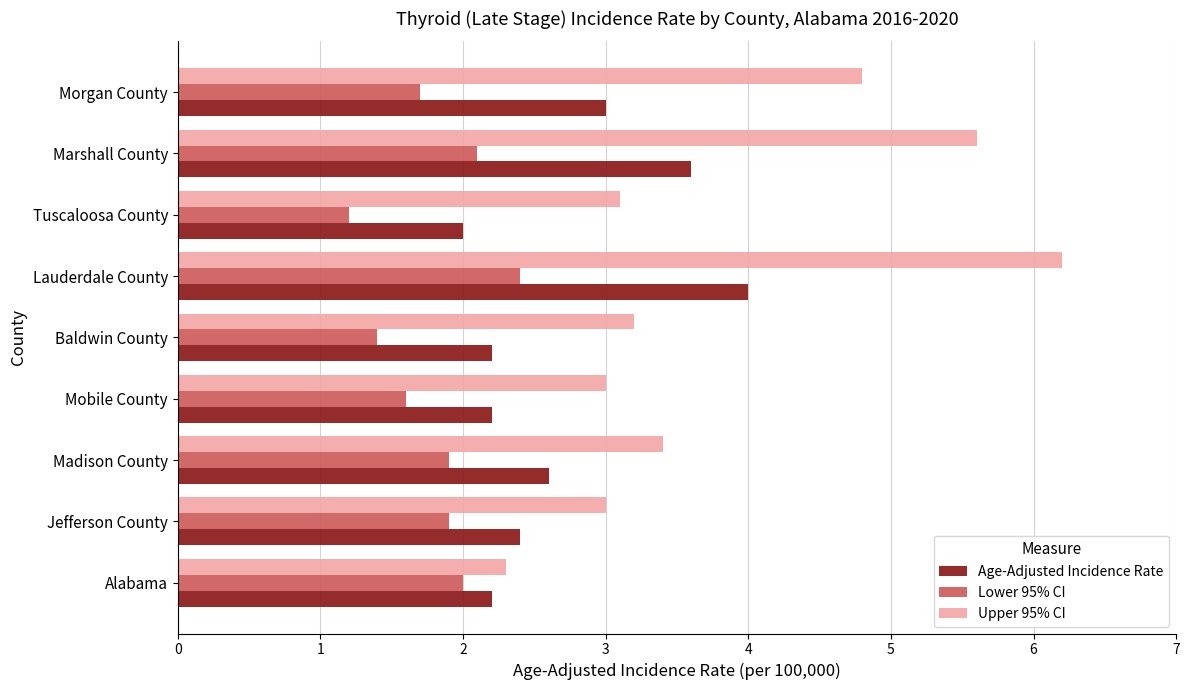

Count the number of data series in this chart.

3